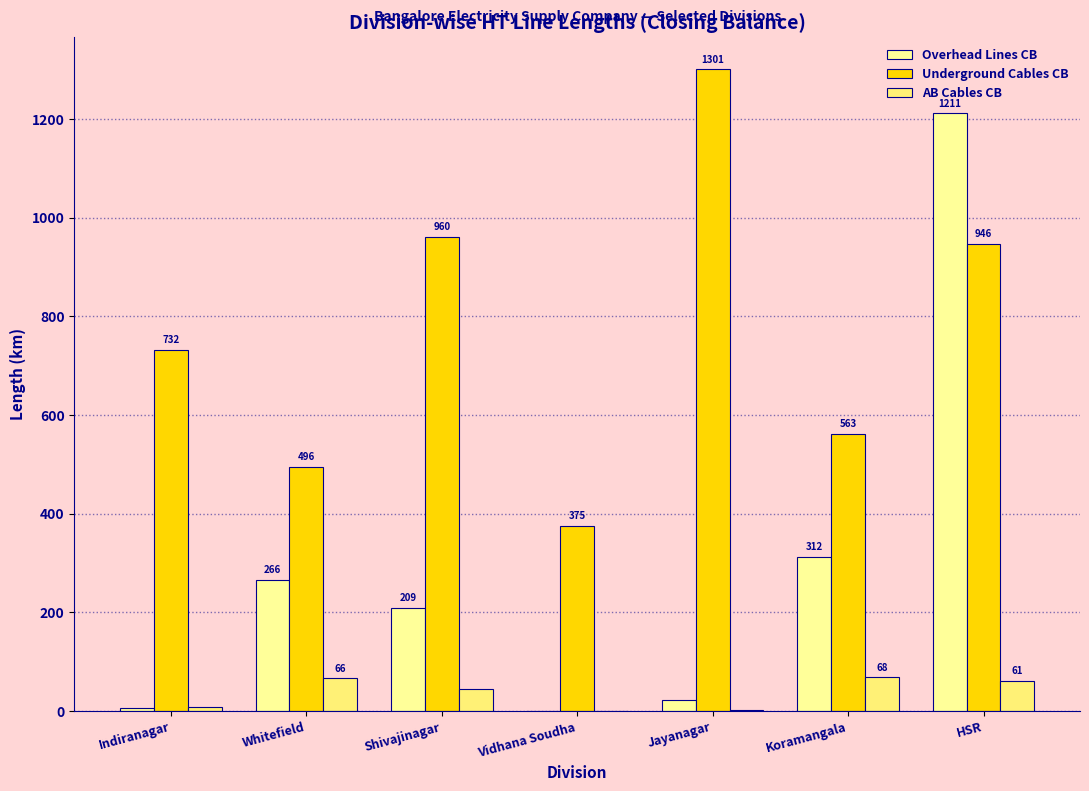

What is the difference between the maximum and minimum values in the Underground Cables CB series?

925.6